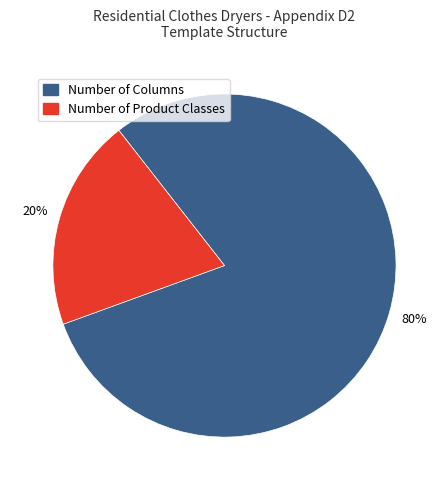

How many segments does this pie chart have?

2